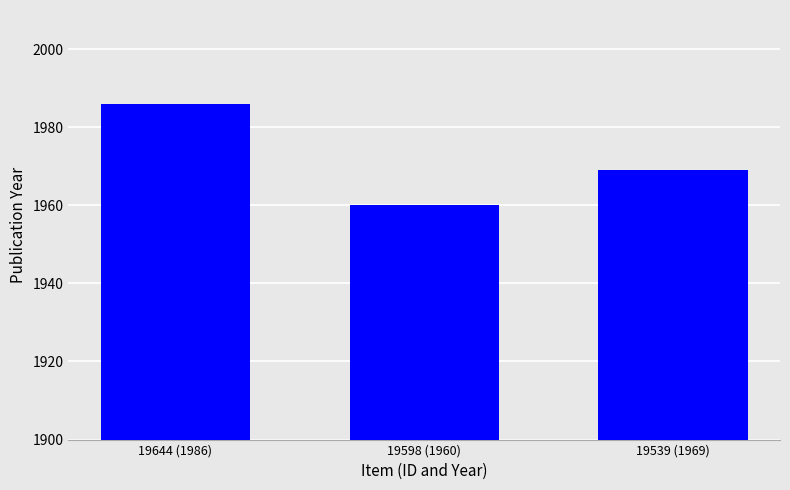

What is the difference between the maximum and minimum values?

26